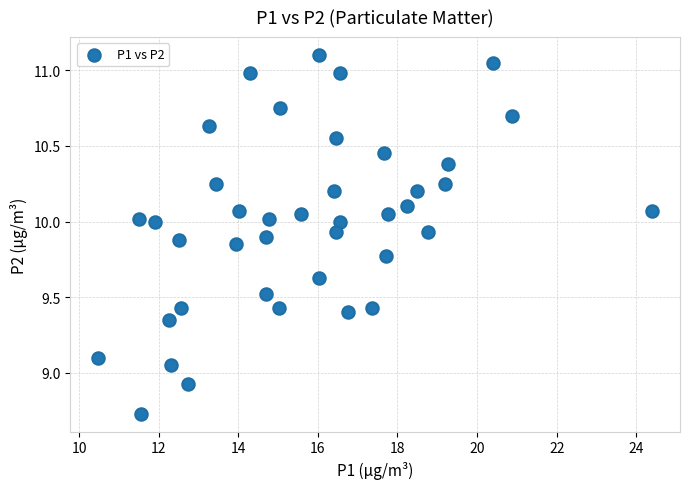

What is the range of Y values (max minus min)?

2.4